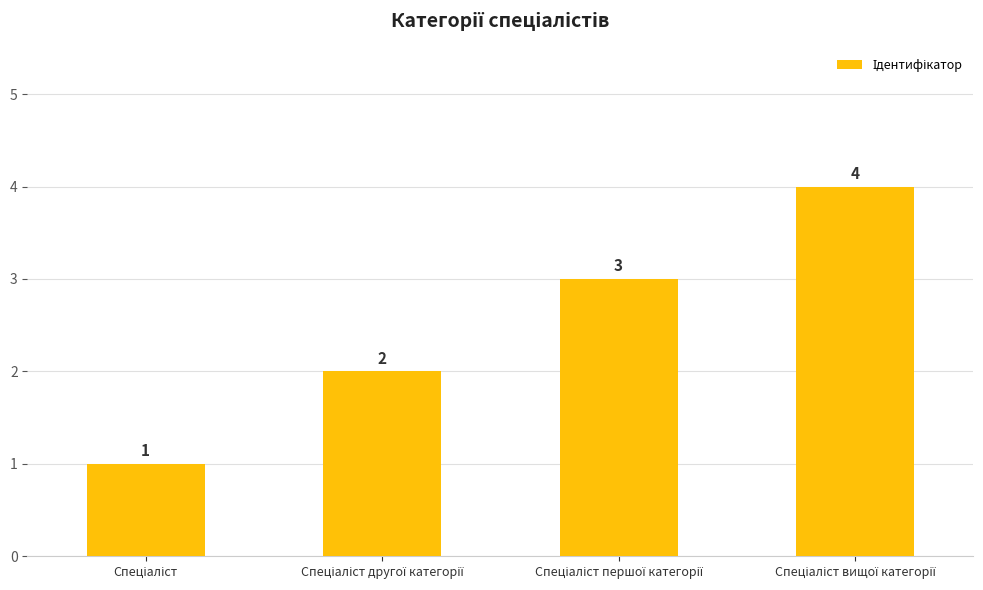

What is the value of the 1st bar from the left?

1